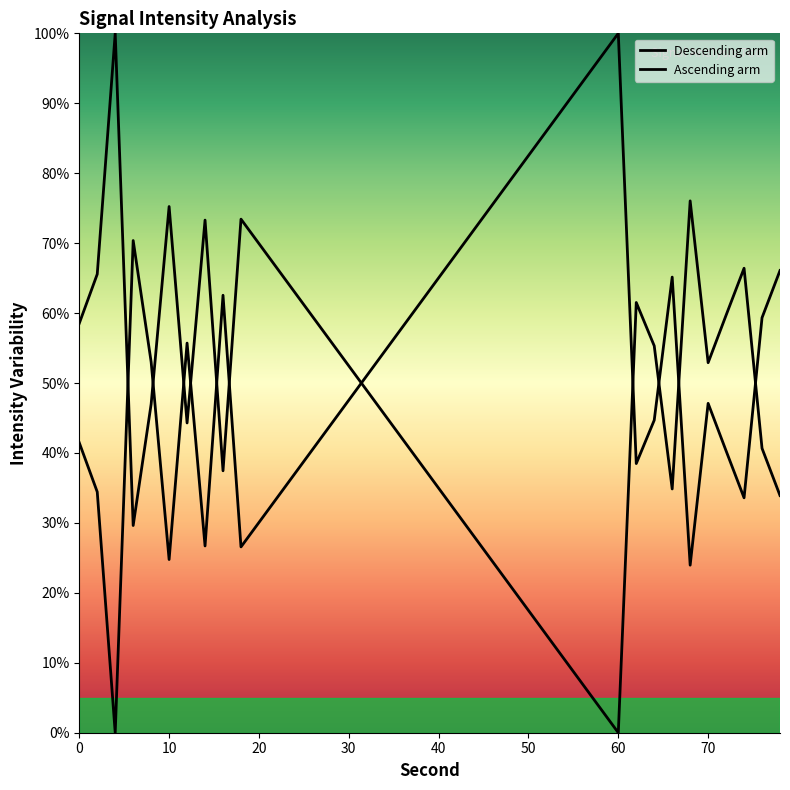

How many values in the Ascending arm series are below 44?

10